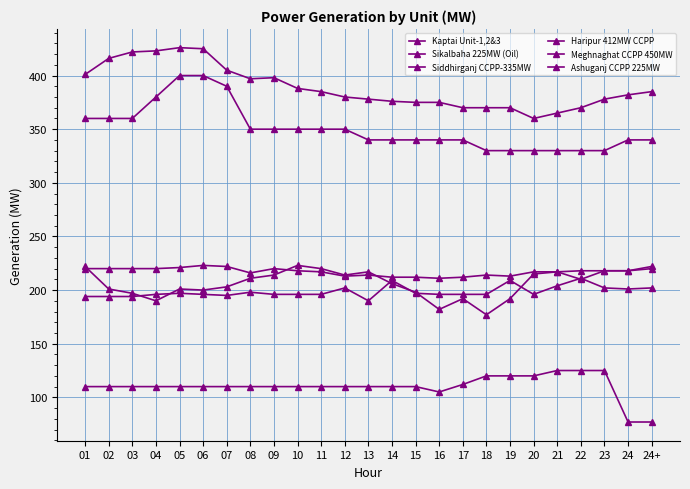

How many lines are shown in the chart?

6